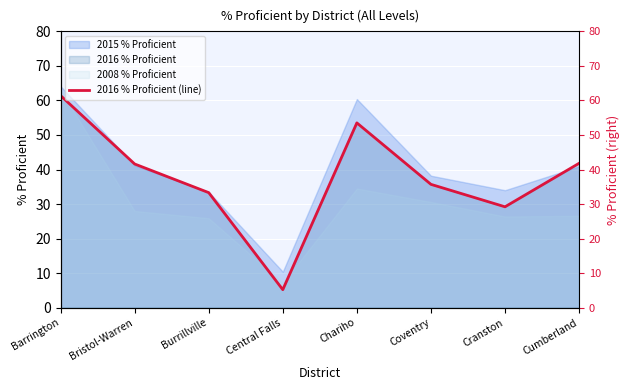

Where does the data first go above 41?

Barrington